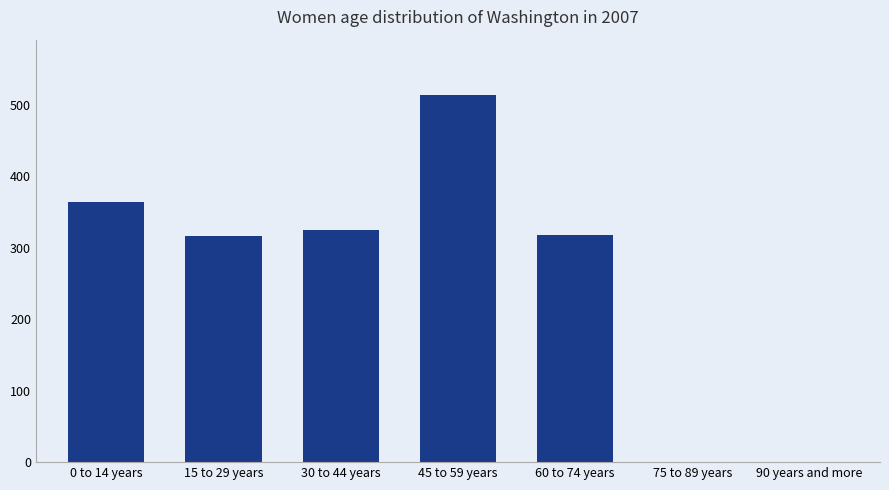

What is the greatest value displayed?

514